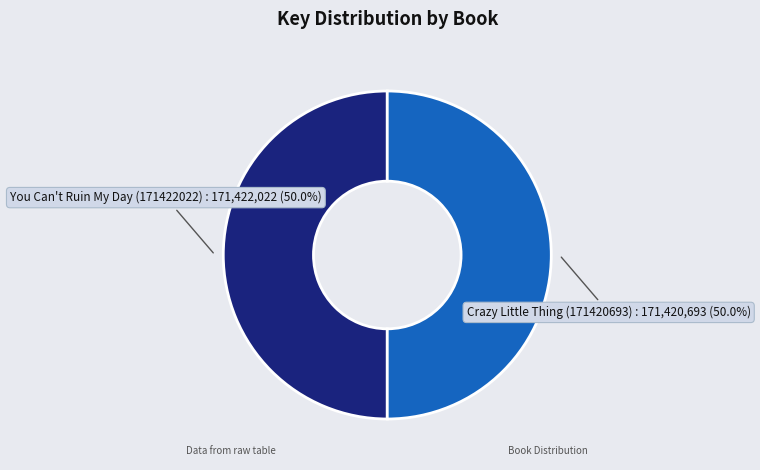

Approximately how many times larger is the value at Crazy Little Thing (171420693) compared to You Can't Ruin My Day (171422022)?

1.0